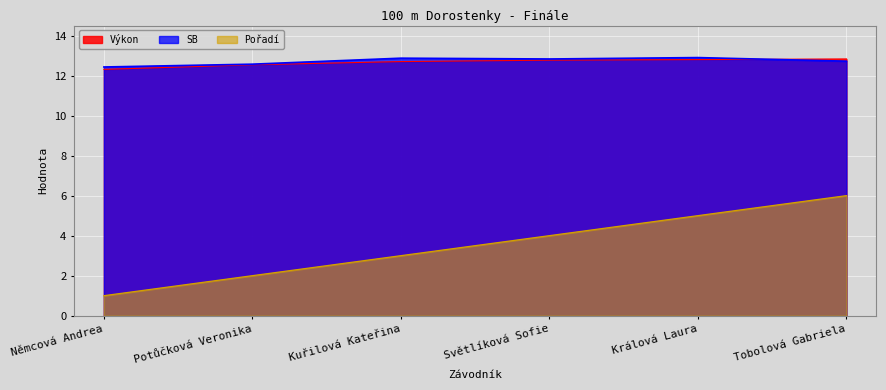

What is the value of the Výkon point at the 4th from the left?

12.8